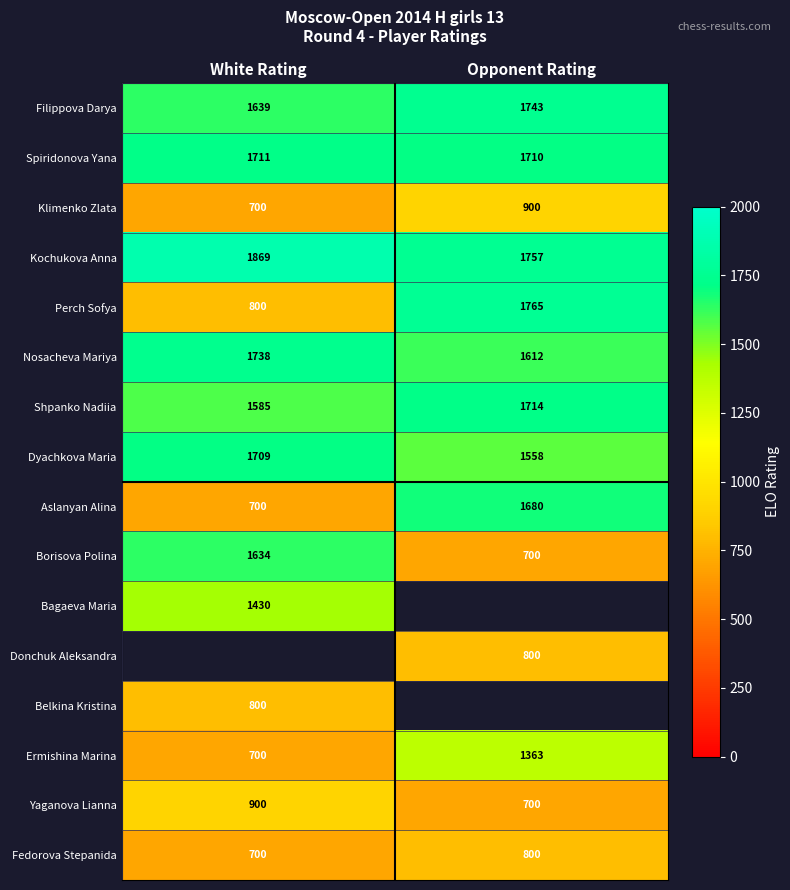

Which category has the lowest value in the Spiridonova Yana series?

Opponent Rating